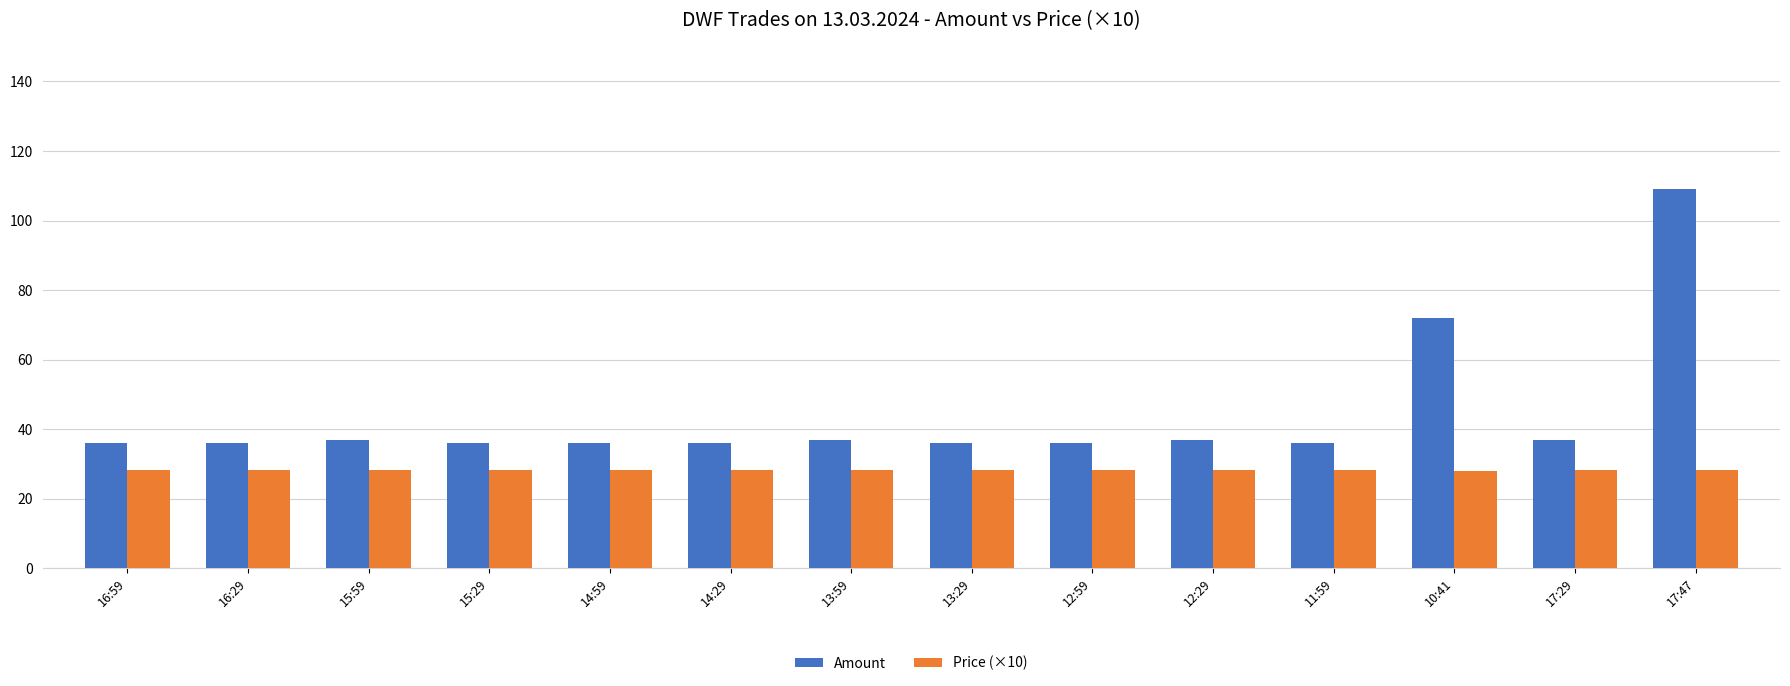

Which series has the largest total across all categories?

Amount